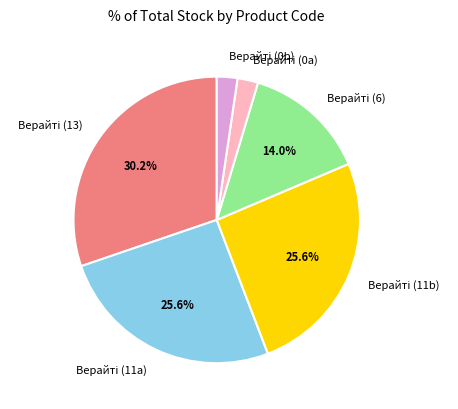

Is there any slice that represents more than half of the pie?

No